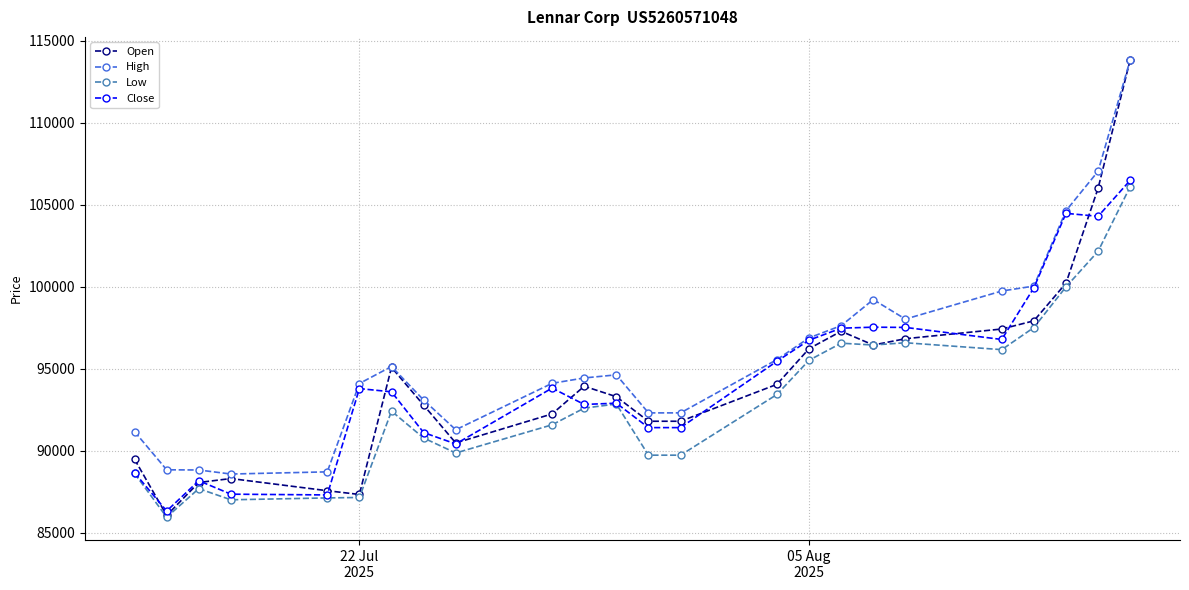

At how many categories does at least one series exceed 101092?

3